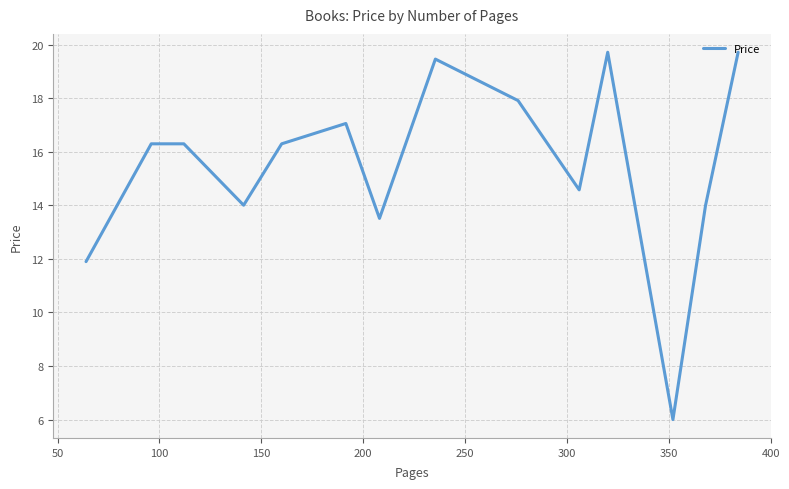

What is the difference between the maximum and minimum values?

13.7